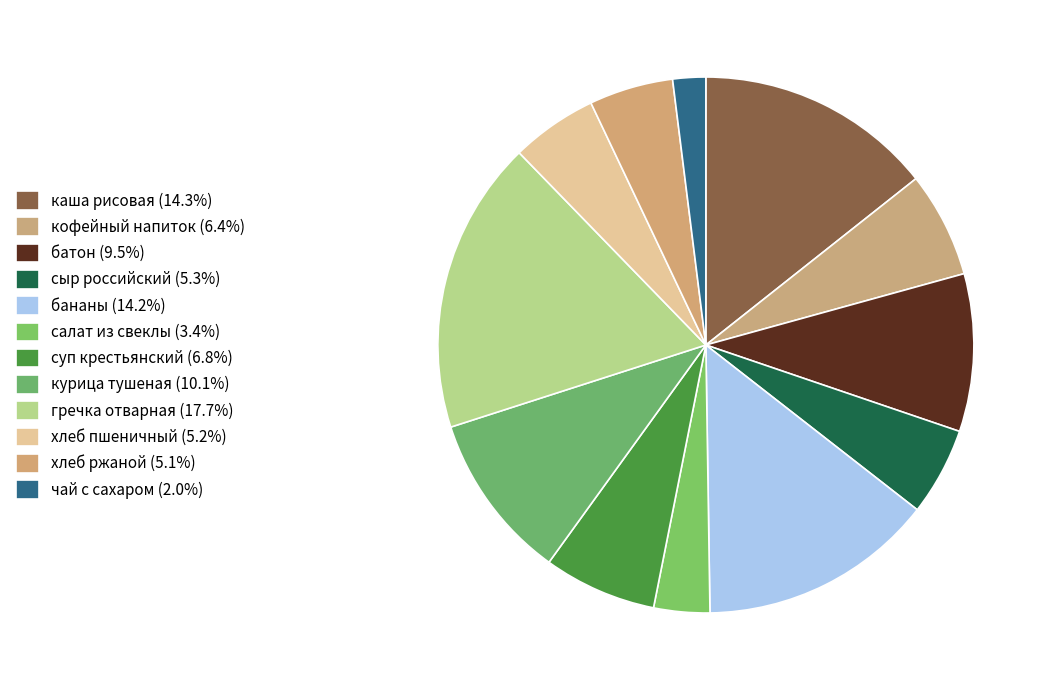

What percentage is the хлеб пшеничный slice, to the nearest percent?

5%